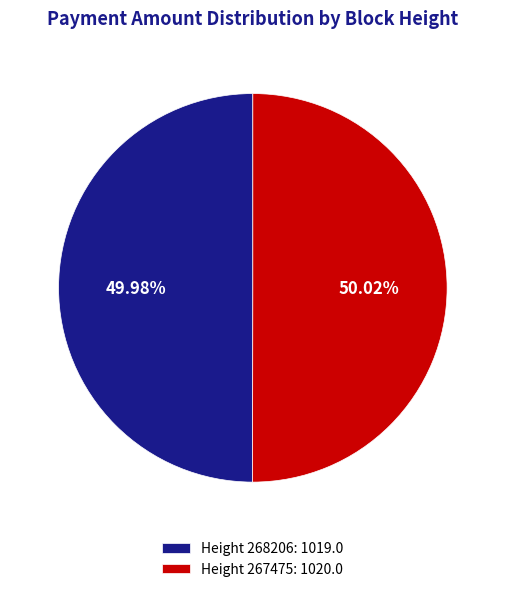

How many segments does this pie chart have?

2